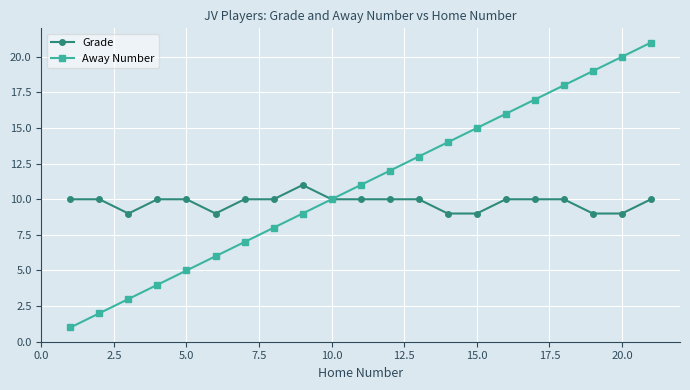

What is the highest value of the Grade series?

11